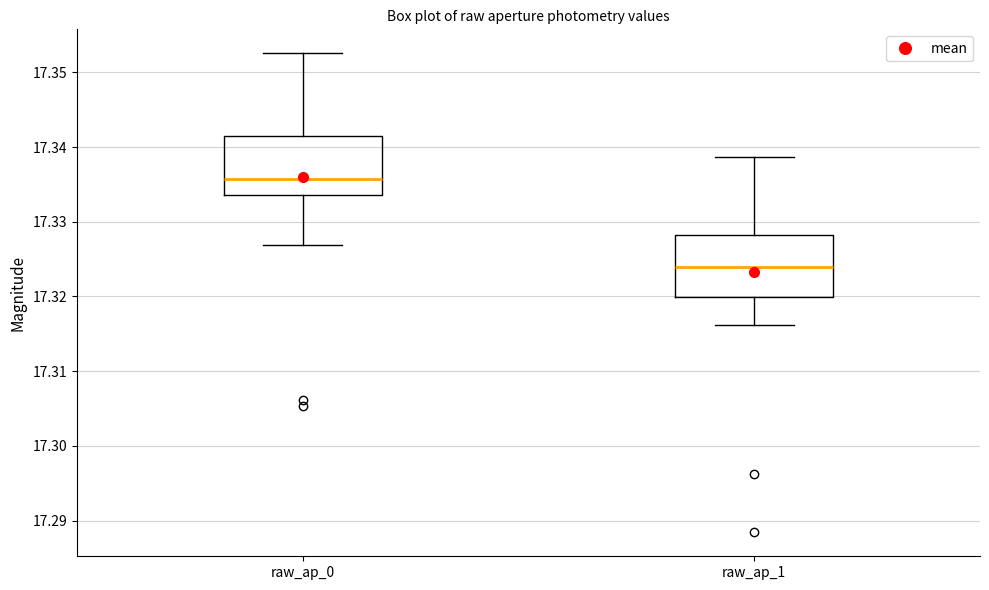

Reading left to right, read every box against the y-axis: the position of its median line, the range the box covers, and the ends of its whiskers. The values are not printed on the chart, so give them approximately, as read against the axis.

raw_ap_0: median 17.336, box 17.334 to 17.341, whiskers 17.327 to 17.353
raw_ap_1: median 17.324, box 17.320 to 17.328, whiskers 17.316 to 17.339